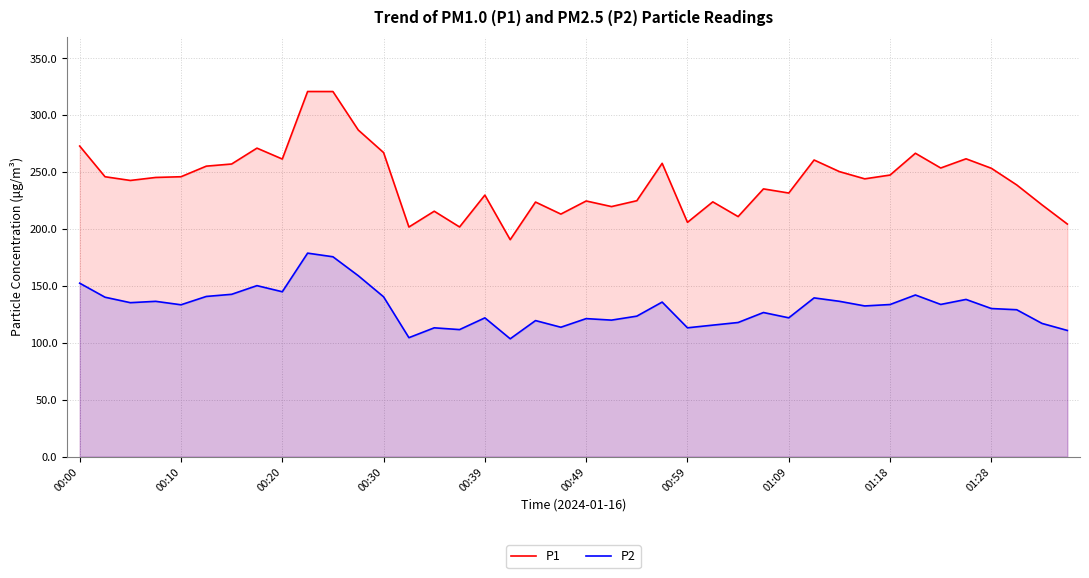

True or false: P2 and P1 cross at least once.

False